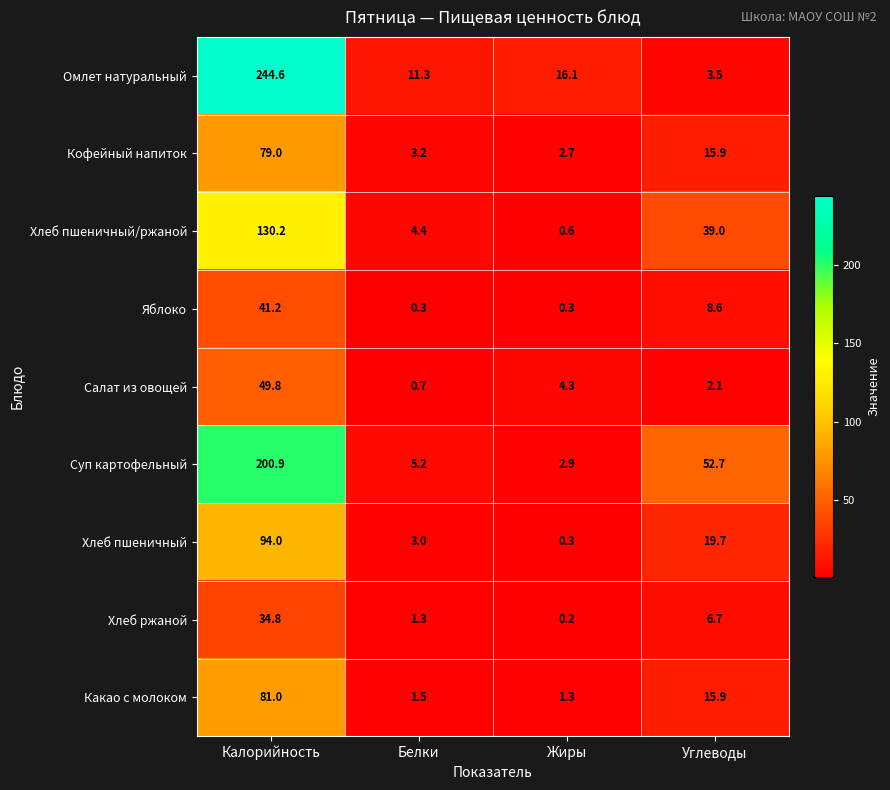

Count the number of categories in the chart.

4